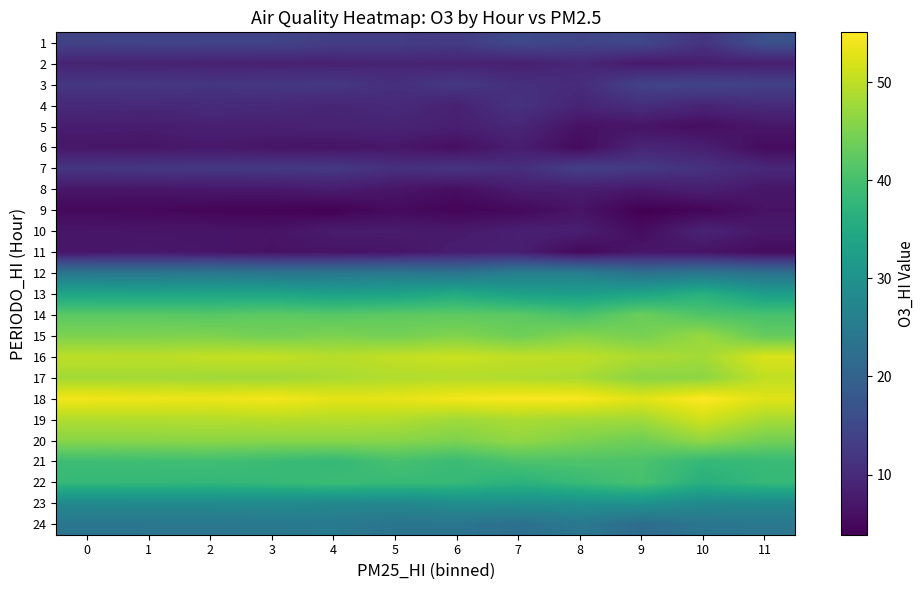

At how many categories does at least one series exceed 9?

12